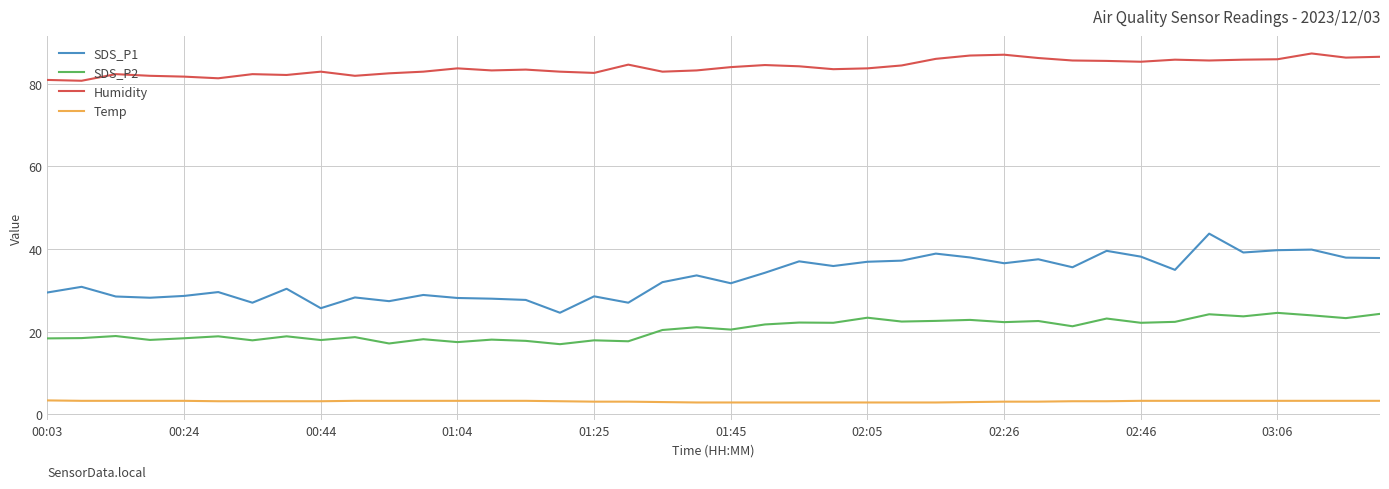

What is the lowest value of the Temp series?

2.9